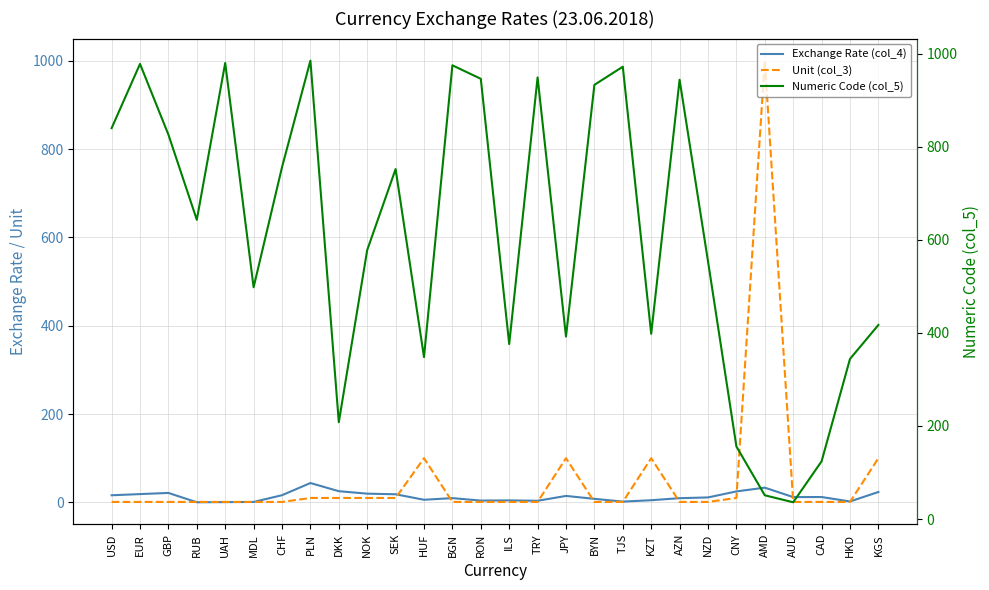

True or false: Numeric Code (col_5) has a value of 607.7 at HUF.

False